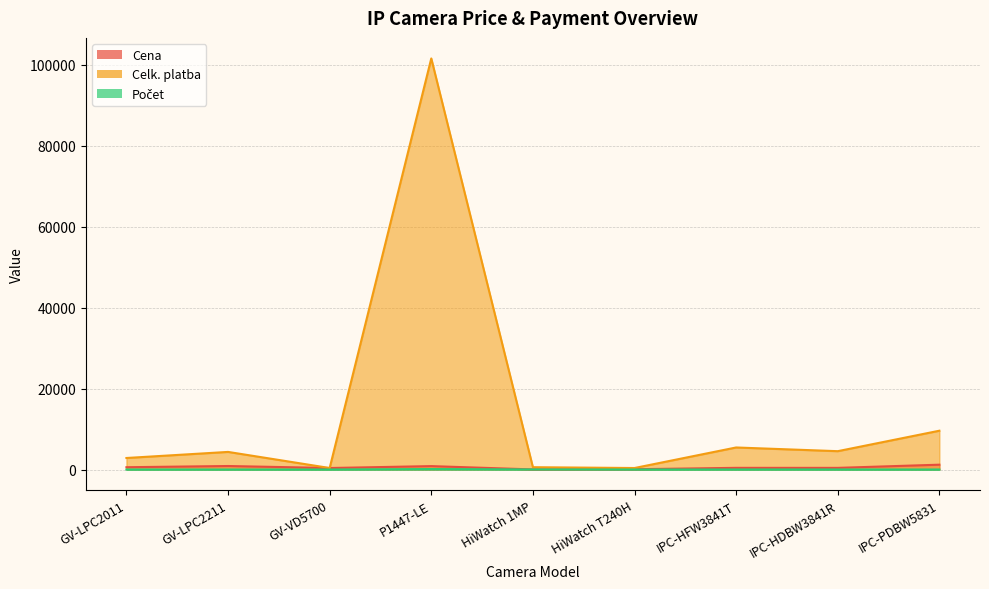

Rank the categories by Cena value from highest to lowest.

IPC-PDBW5831, GV-LPC2211, P1447-LE, GV-LPC2011, IPC-HFW3841T, IPC-HDBW3841R, GV-VD5700, HiWatch T240H, HiWatch 1MP